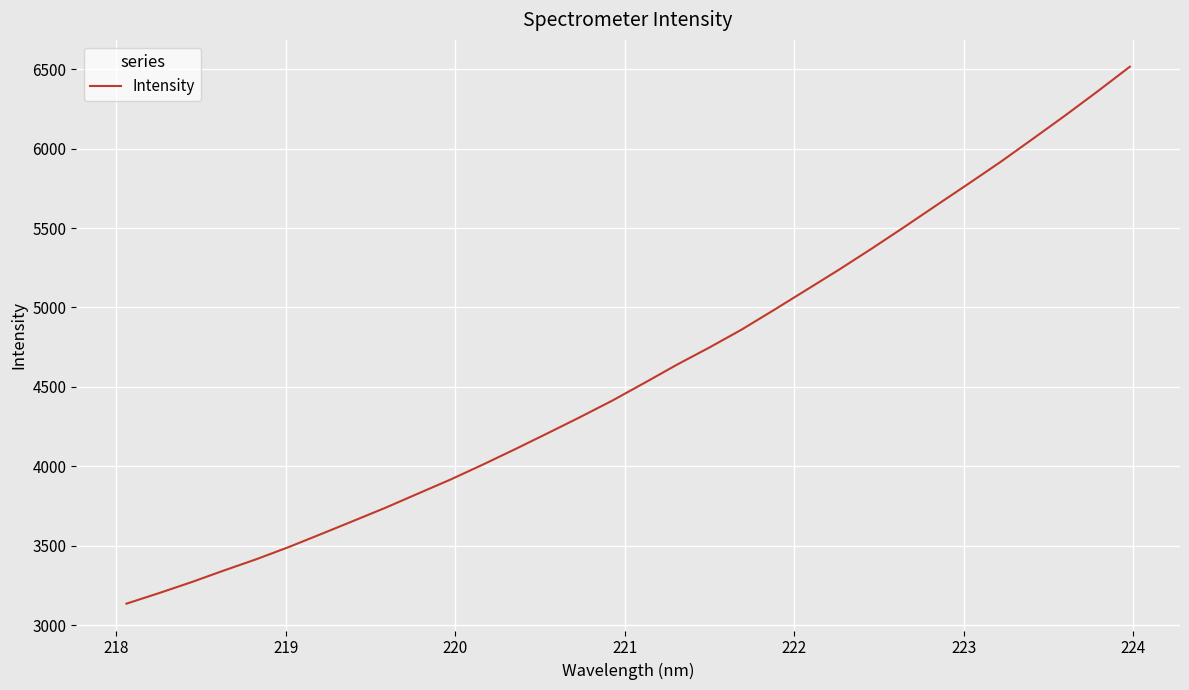

Is this an area chart (filled region under the line)?

No